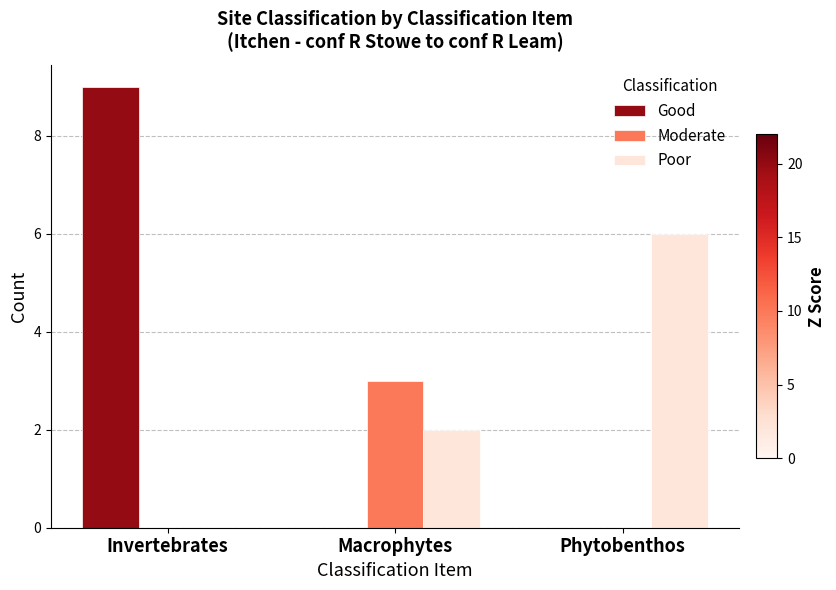

What is the sum of all Poor values?

8